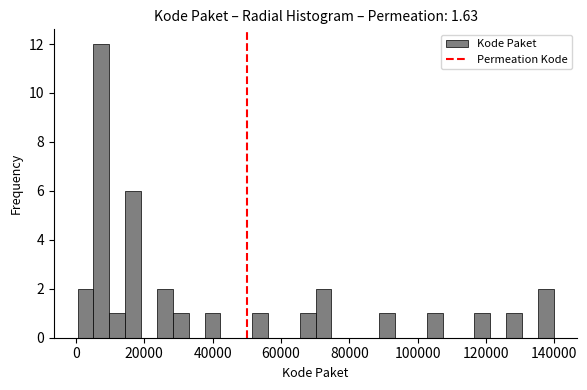

Read against the x-axis, roughly where is the centre of the tallest bar?

8000